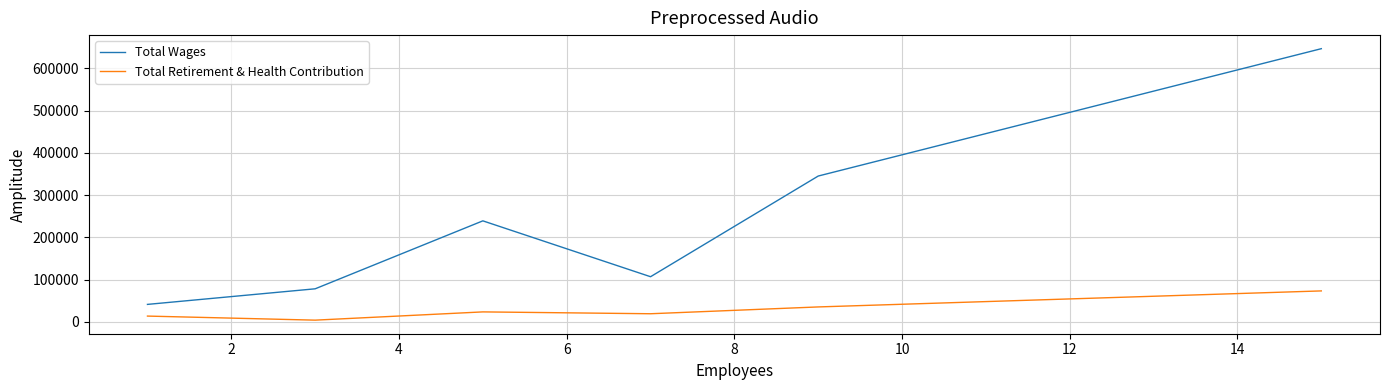

True or false: Total Wages and Total Retirement & Health Contribution cross at least once.

False